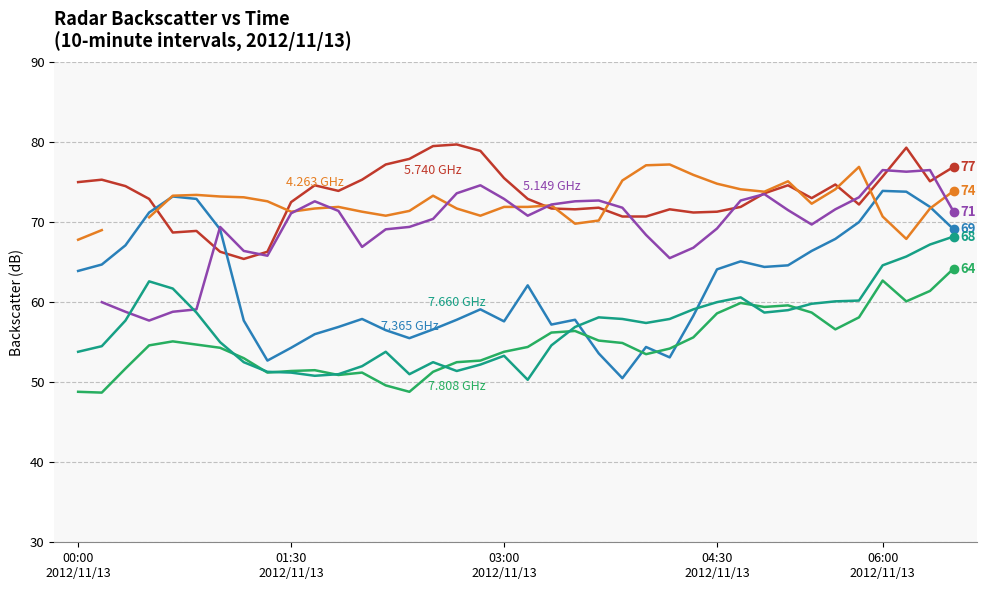

What is the sum of the 7.365 values at 2012/11/13 04:00 and 2012/11/13 01:50?

111.3